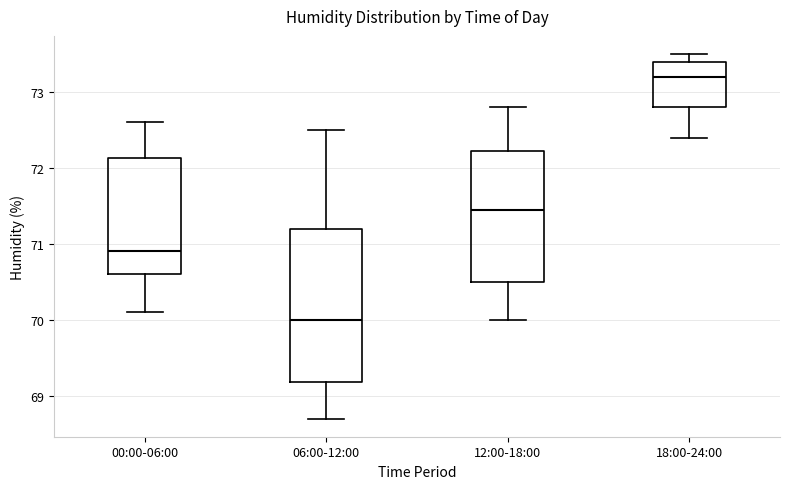

Comparing the boxes themselves (not the whiskers), which one is the tallest?

06:00-12:00